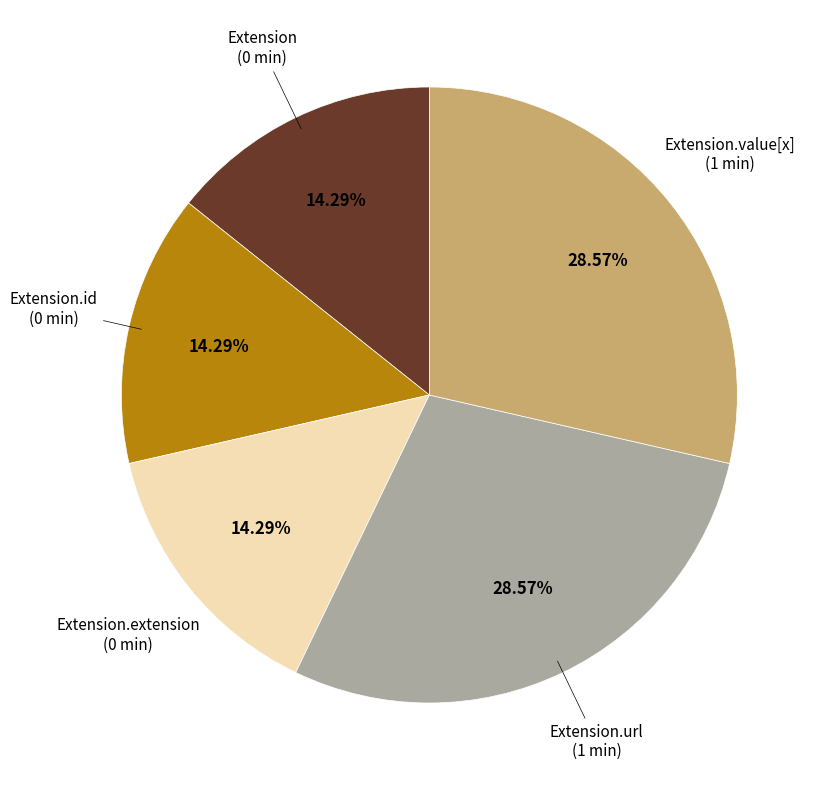

To the nearest percent, what is the combined percentage of Extension.id and Extension.url?

43%